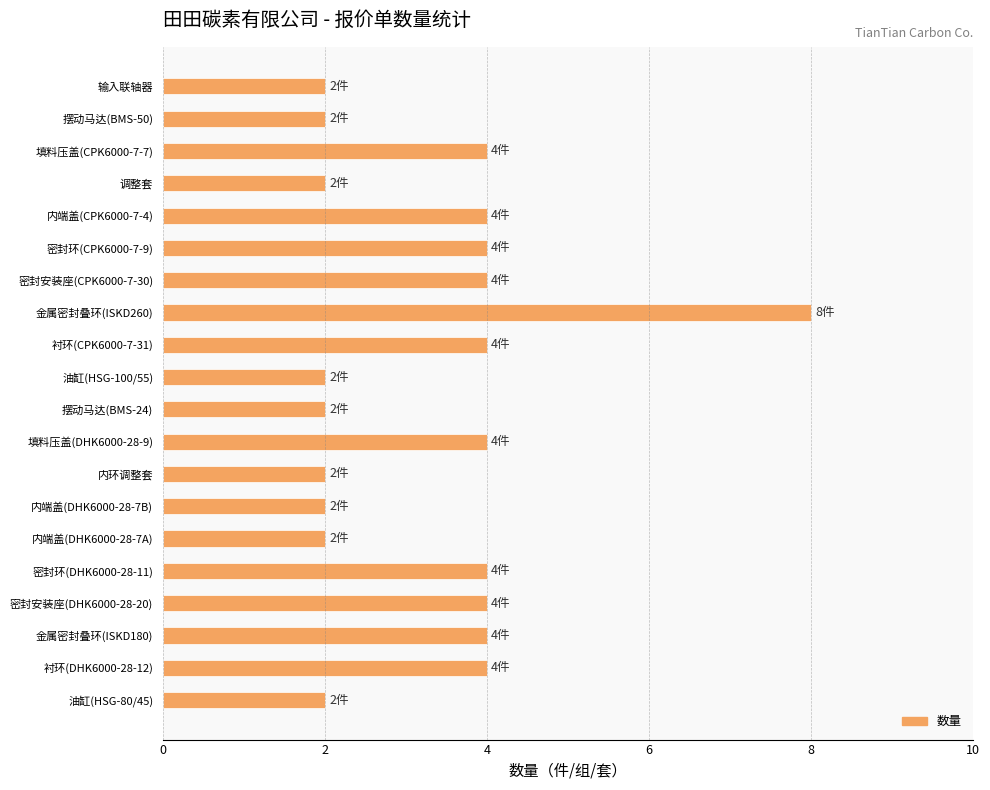

What is the difference between the maximum and minimum values?

6